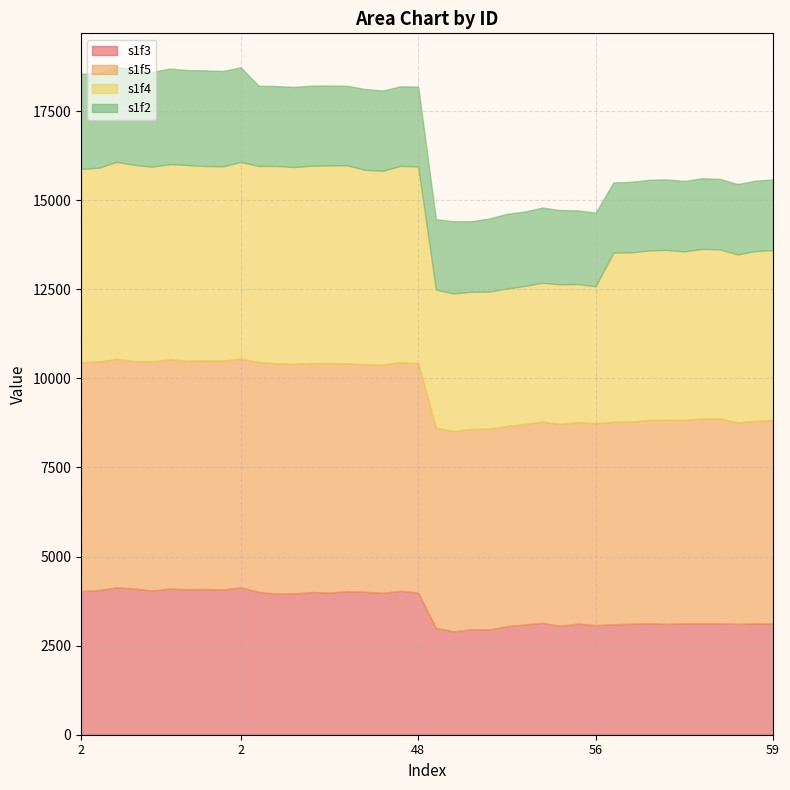

Where is the first local minimum for s1f4?

2